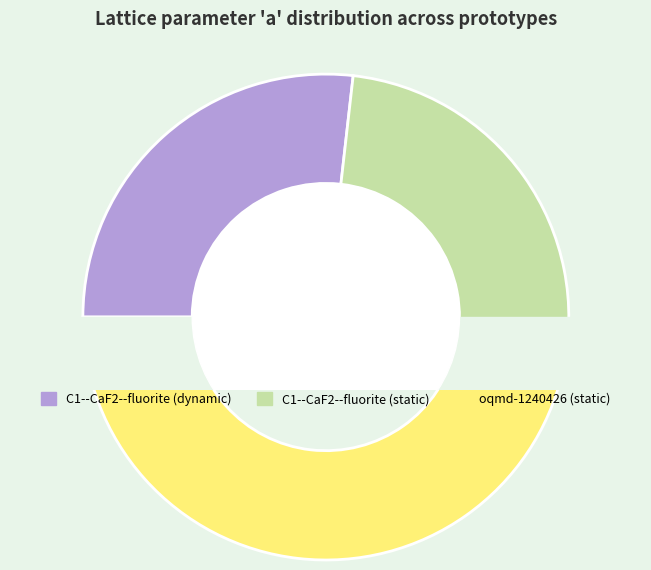

Is it true that C1--CaF2--fluorite (static) is 33% of the pie?

False